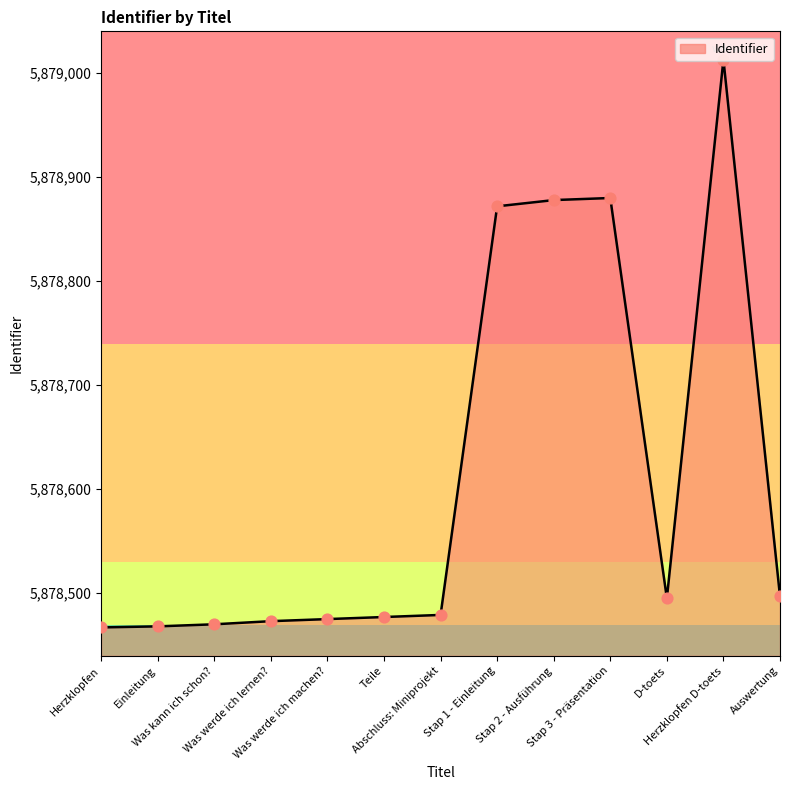

Approximately how many times larger is the value at Stap 3 - Präsentation compared to Teile?

1.0